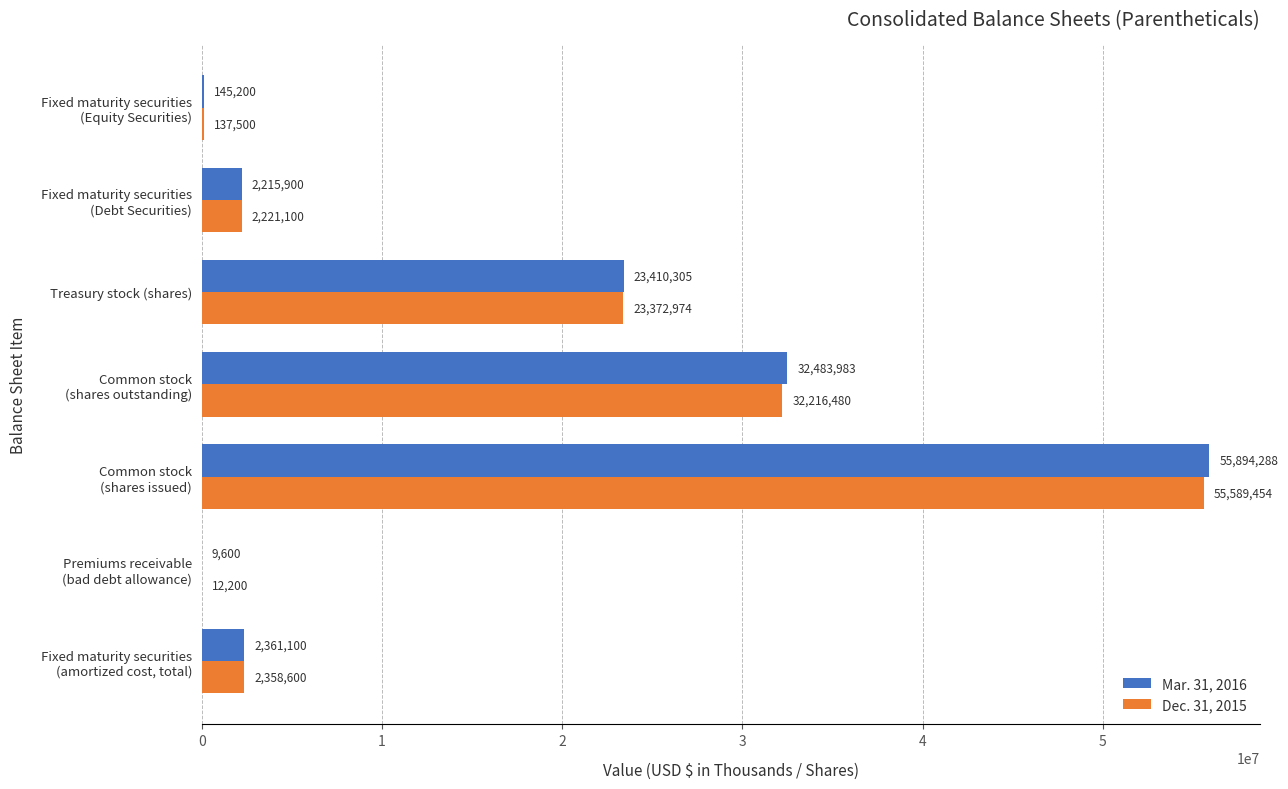

What is the approximate value of Mar. 31, 2016 at Treasury stock (shares)?

23410305